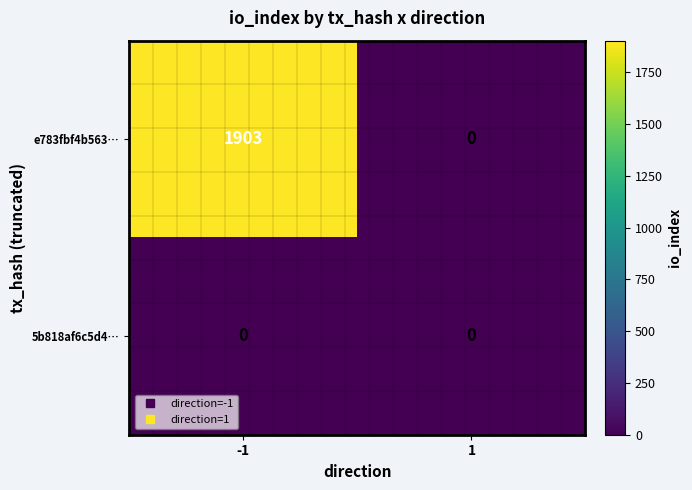

Reading left to right, transcribe all the data shown in this chart.

e783fbf4b563…: 1903	0
5b818af6c5d4…: 0	0